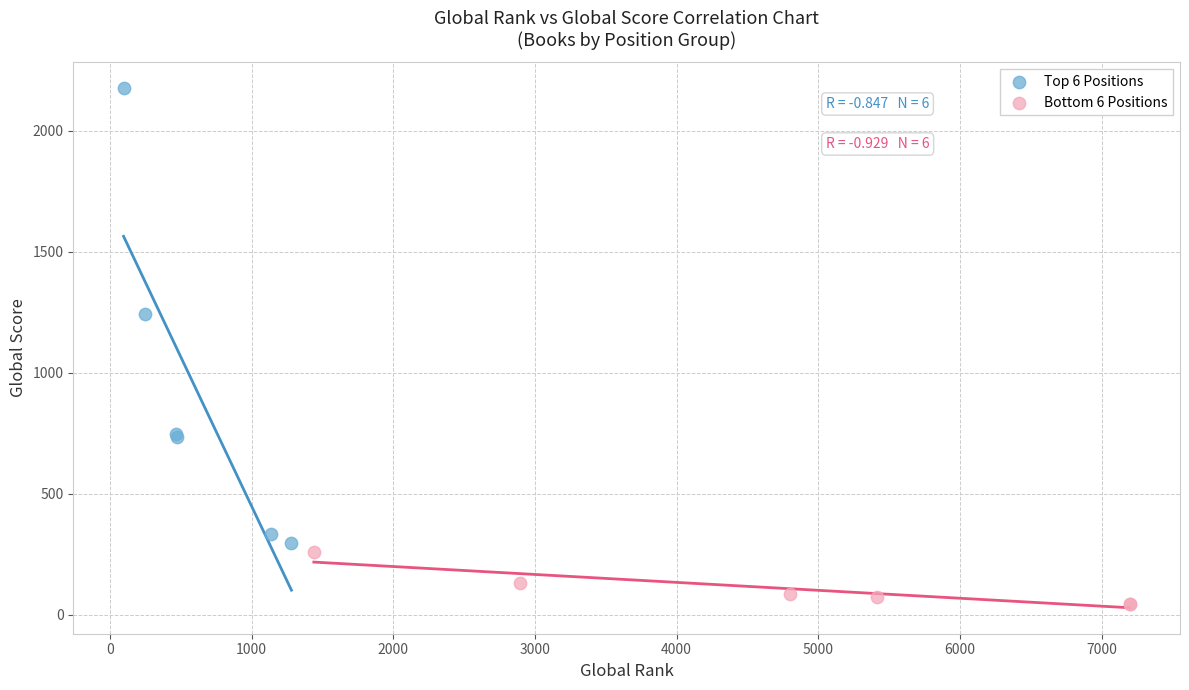

Which series reaches the minimum Y coordinate?

Bottom 6 Positions